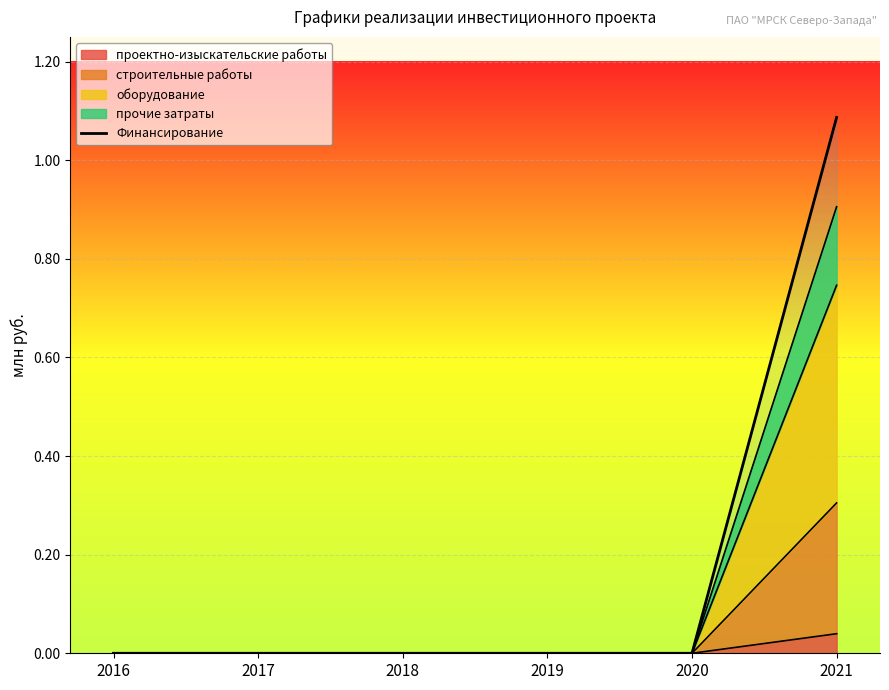

Rank the categories by value from lowest to highest.

2016, 2017, 2018, 2019, 2020, 2021